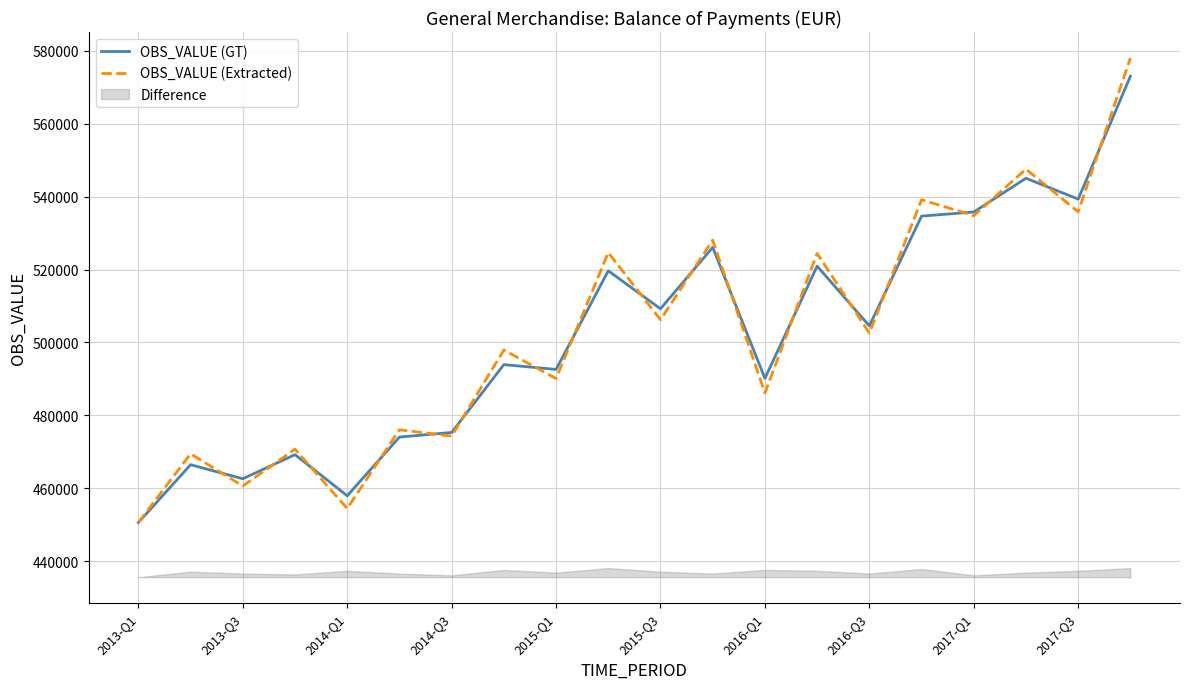

Which series ends up on top after the final intersection of OBS_VALUE (GT) and OBS_VALUE (Extracted)?

OBS_VALUE (Extracted)